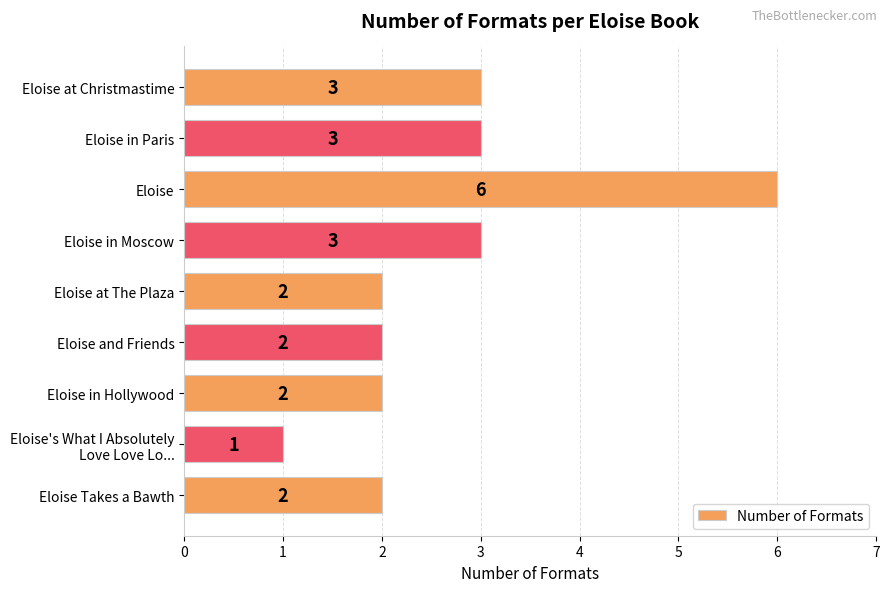

Which has a higher value, Eloise in Paris or Eloise at The Plaza?

Eloise in Paris